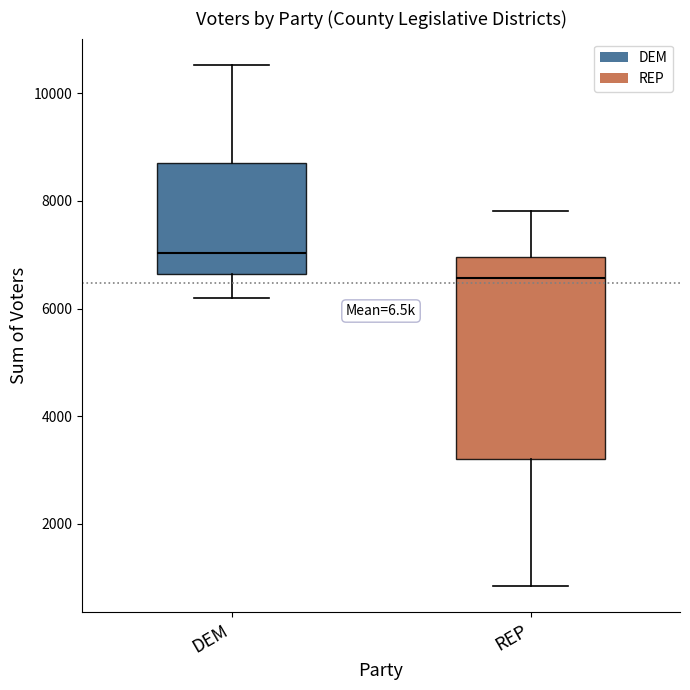

Reading left to right, read every box against the y-axis: the position of its median line, the range the box covers, and the ends of its whiskers. The values are not printed on the chart, so give them approximately, as read against the axis.

DEM: median 7000, box 6600 to 8800, whiskers 6200 to 10600
REP: median 6600, box 3200 to 7000, whiskers 800 to 7800